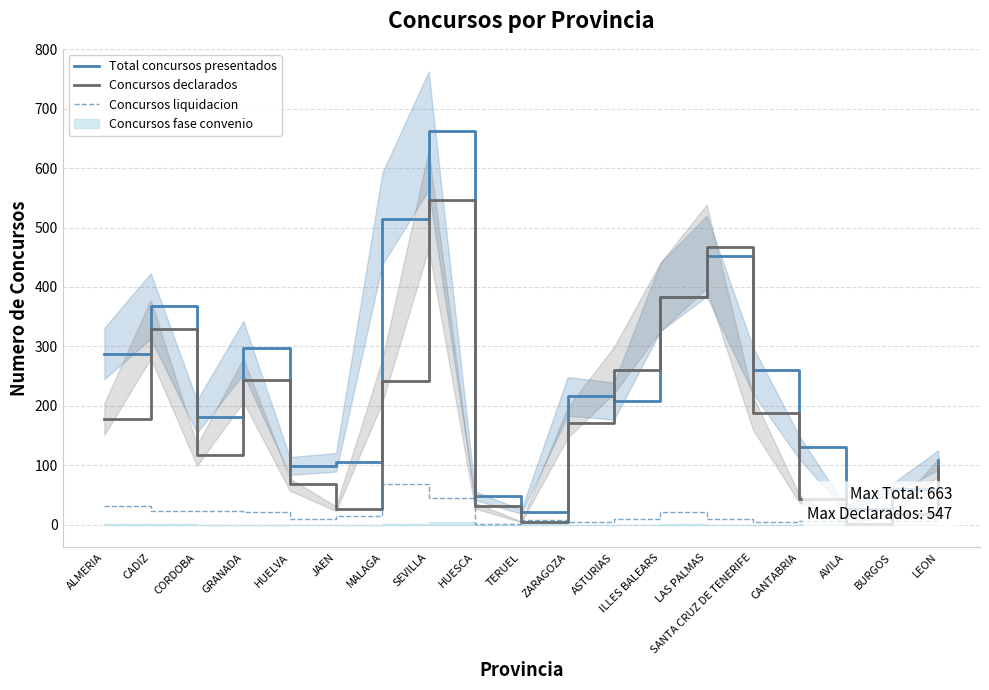

Where do Total concursos presentados and Concursos declarados first cross each other?

ZARAGOZA and ASTURIAS